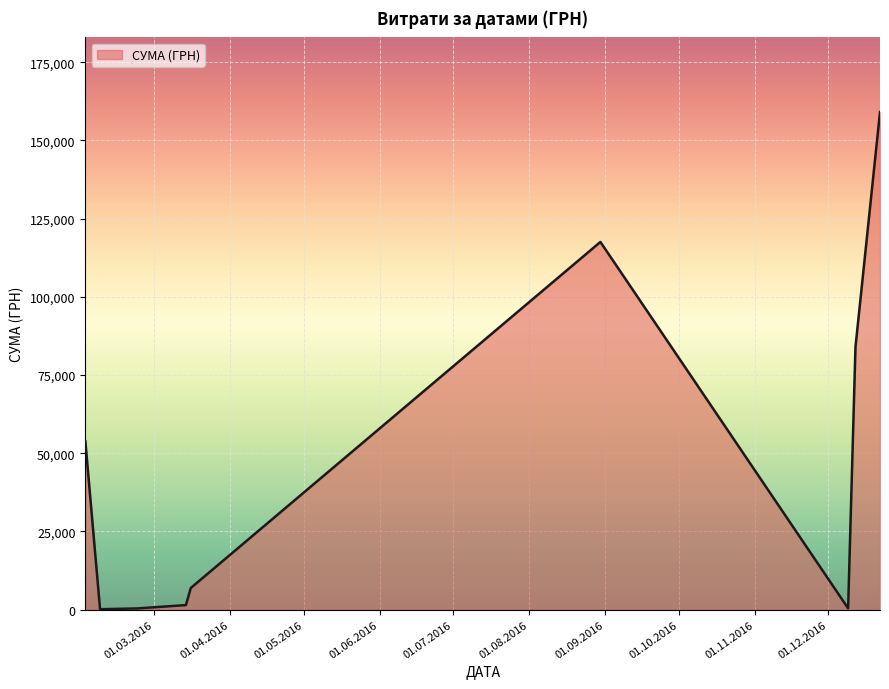

What is the maximum value shown in the chart?

159095.4